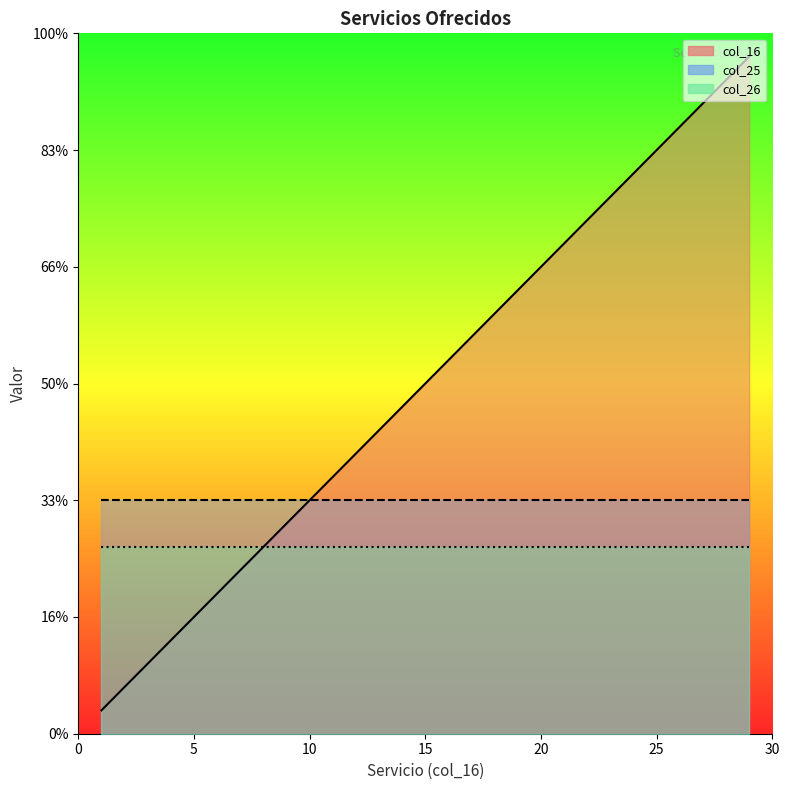

What is the greatest value displayed?

29